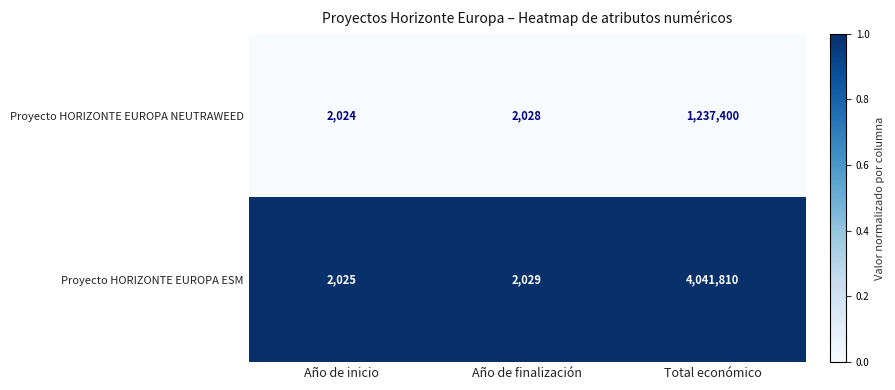

Count the number of data series in this chart.

2